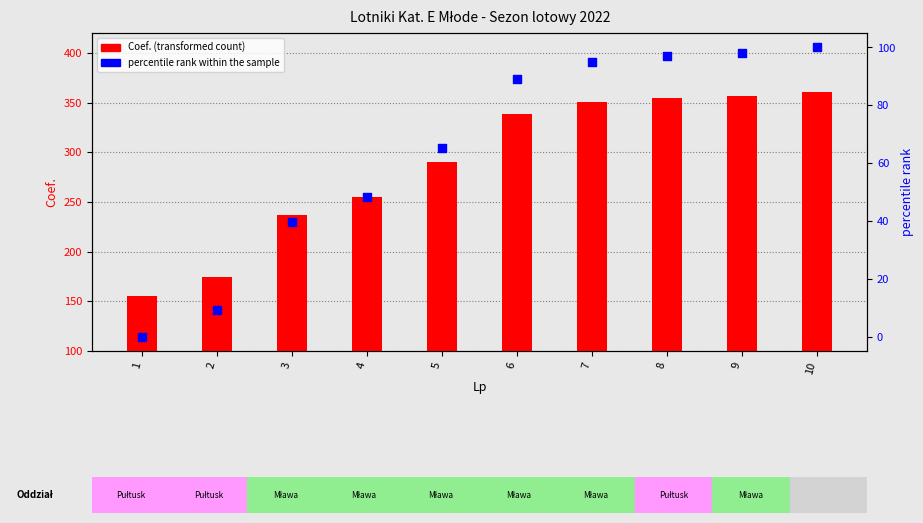

What is the total value across all series at 4?

302.9